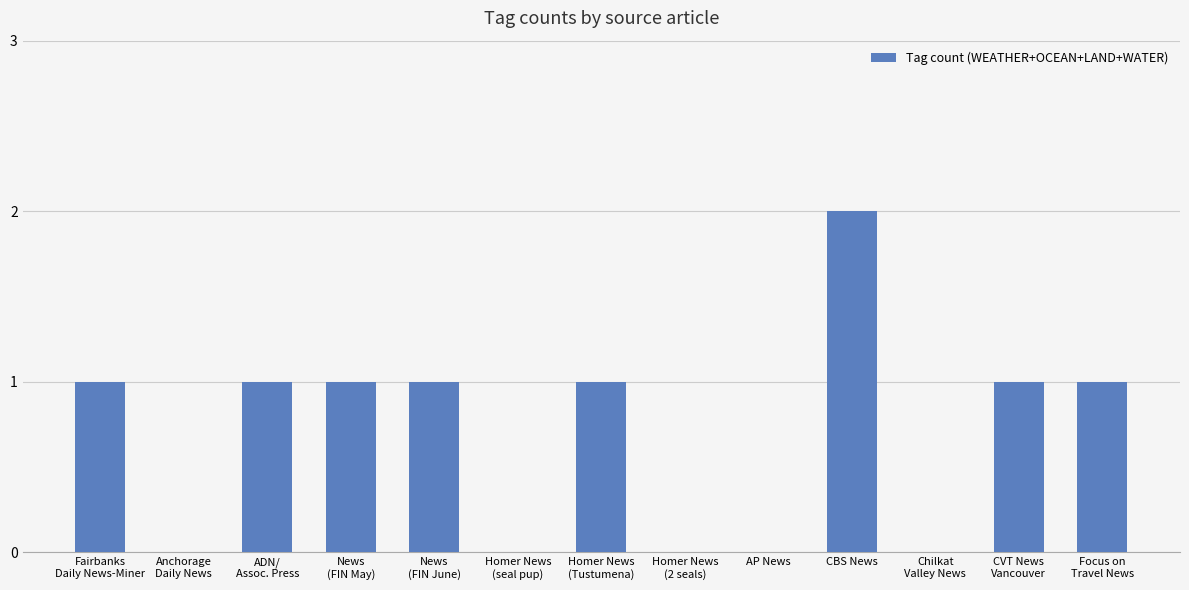

What is the sum of all values?

9